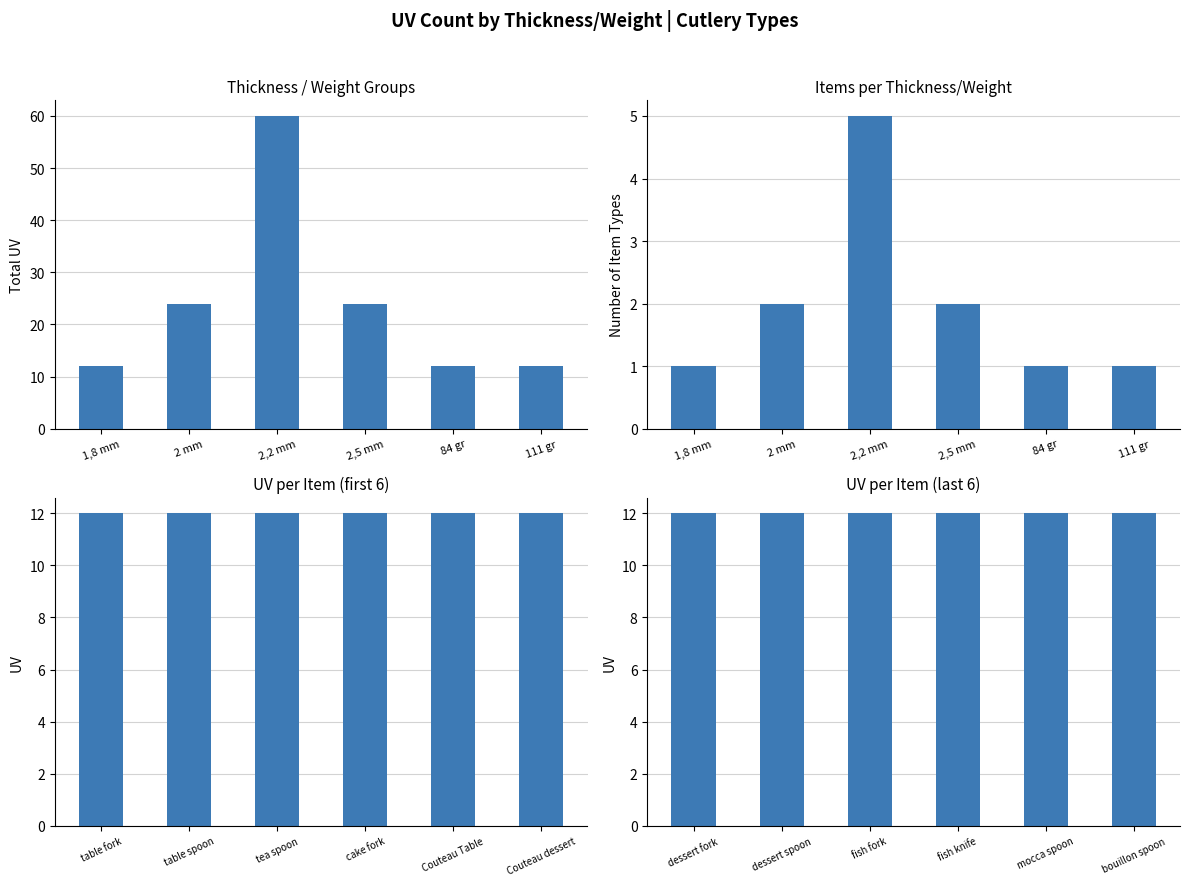

At 2 mm, list the series in order from largest to smallest.

UV, Item Count